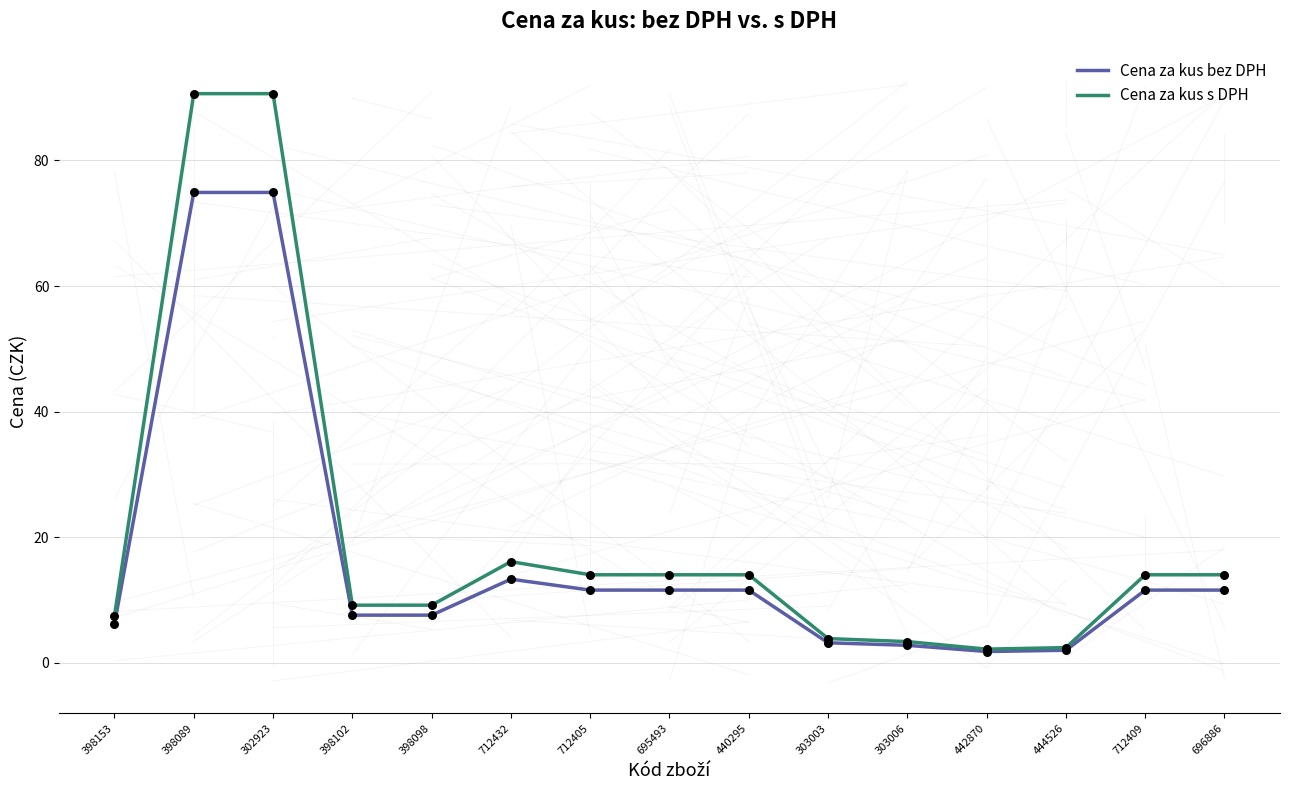

What are all the series names shown in the legend?

Cena za kus bez DPH, Cena za kus s DPH